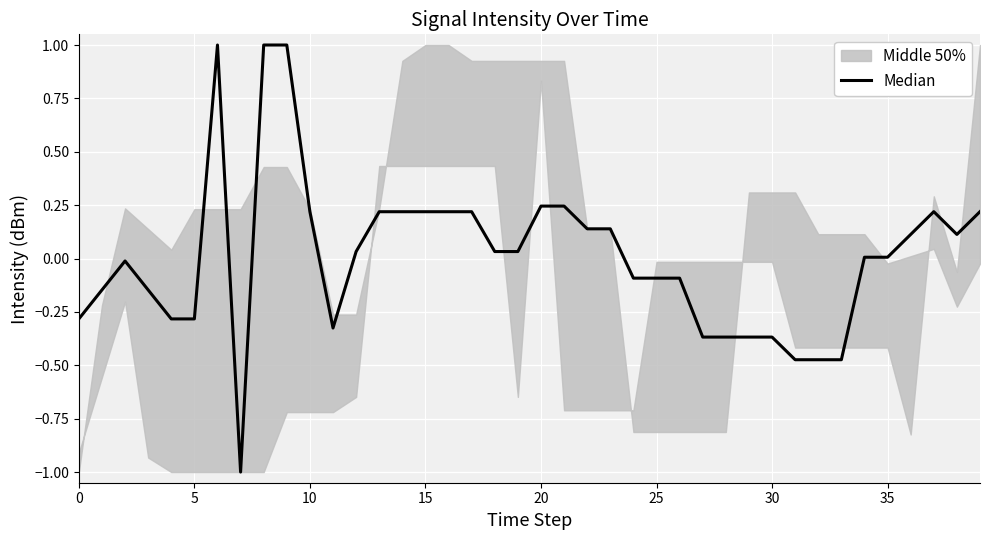

How many data points does each series have?

40